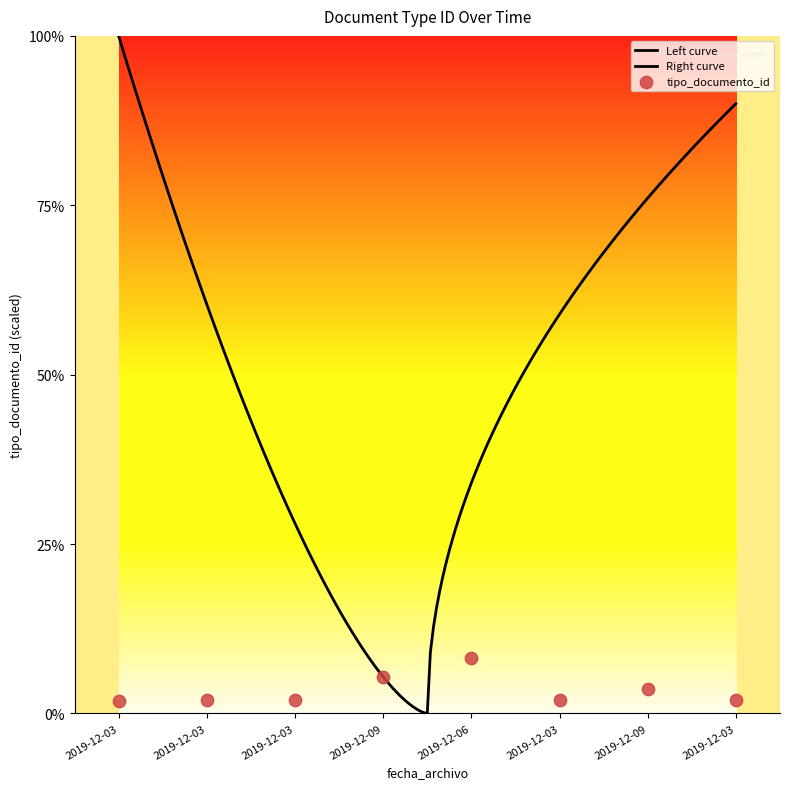

Which has a higher value, 2019-12-03 or 2019-12-03?

2019-12-03